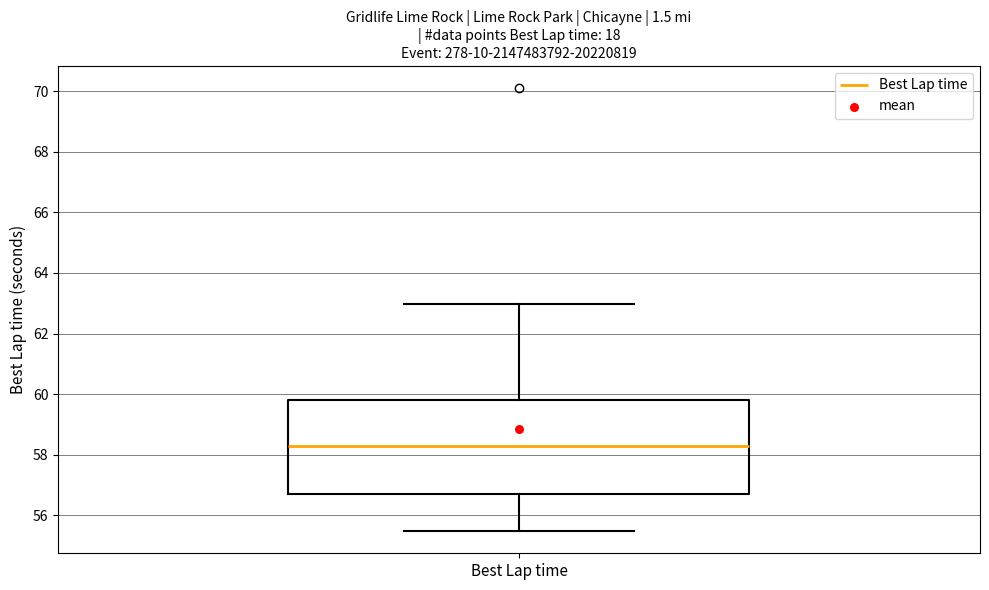

Where does the median line of the box for Best Lap time sit on the y-axis? The values are not printed on the chart, so give them approximately, as read against the axis.

58.2